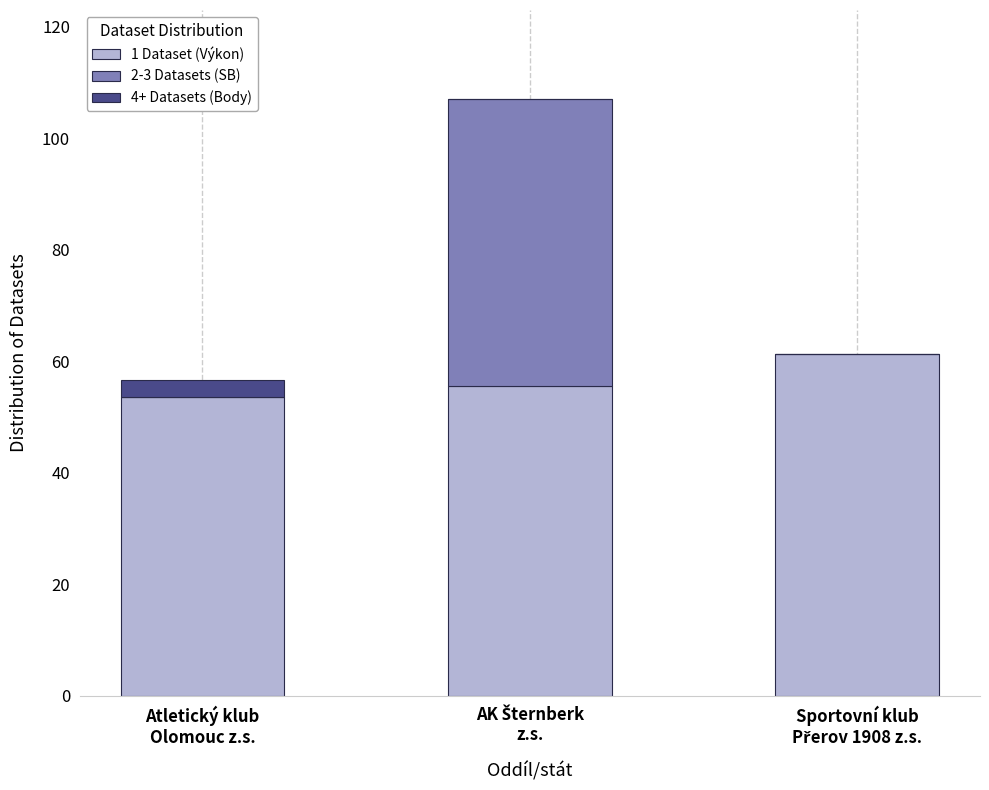

How many distinct data groups are displayed?

3